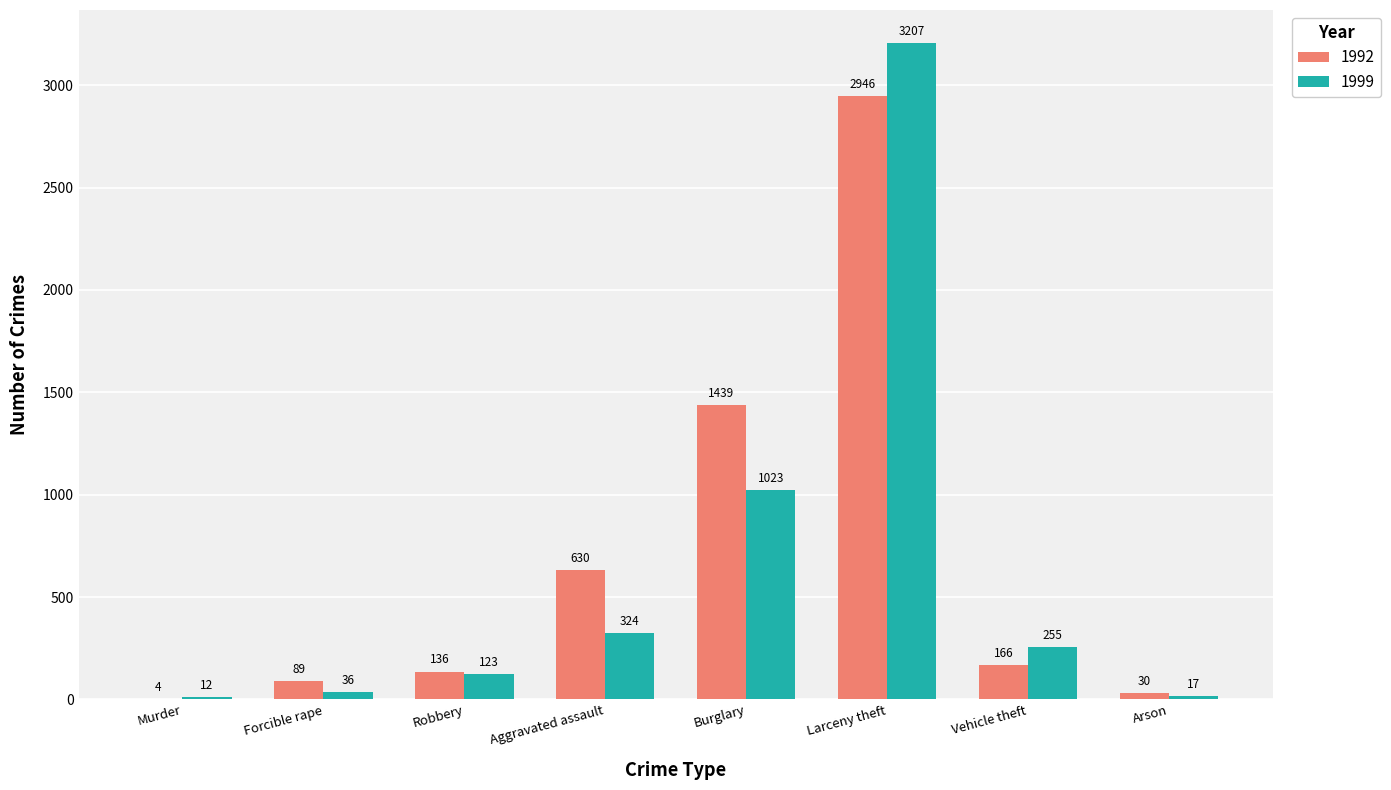

What is the sum of the 1999 values at Vehicle theft and Forcible rape?

291